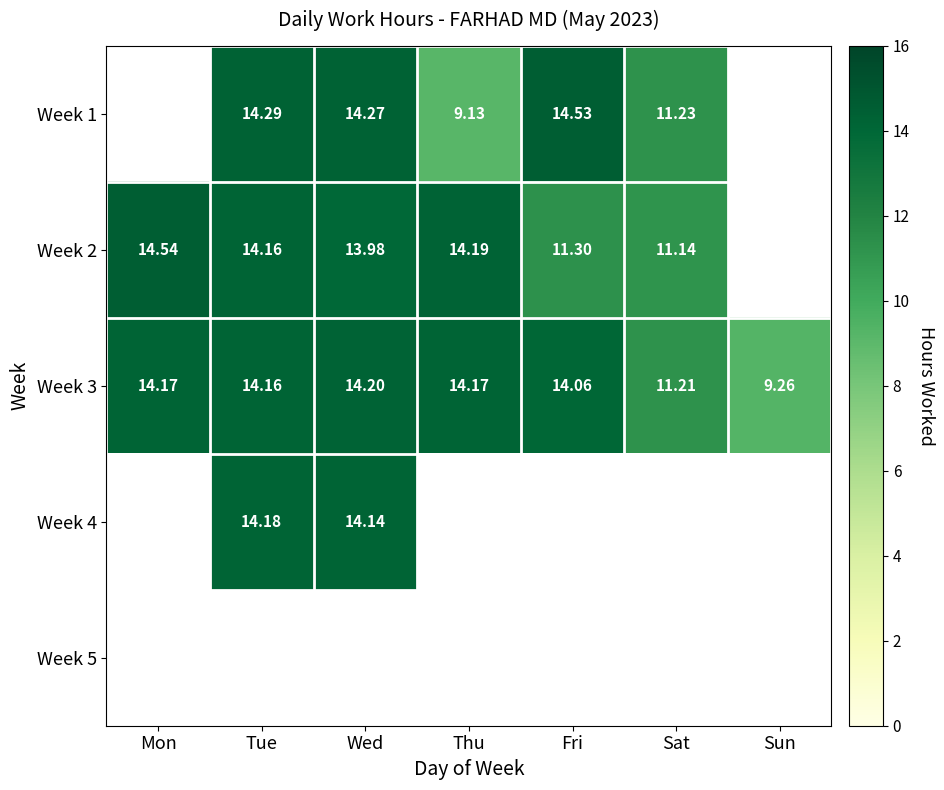

True or false: Week 2 has a value of 15.0 at Sat.

False